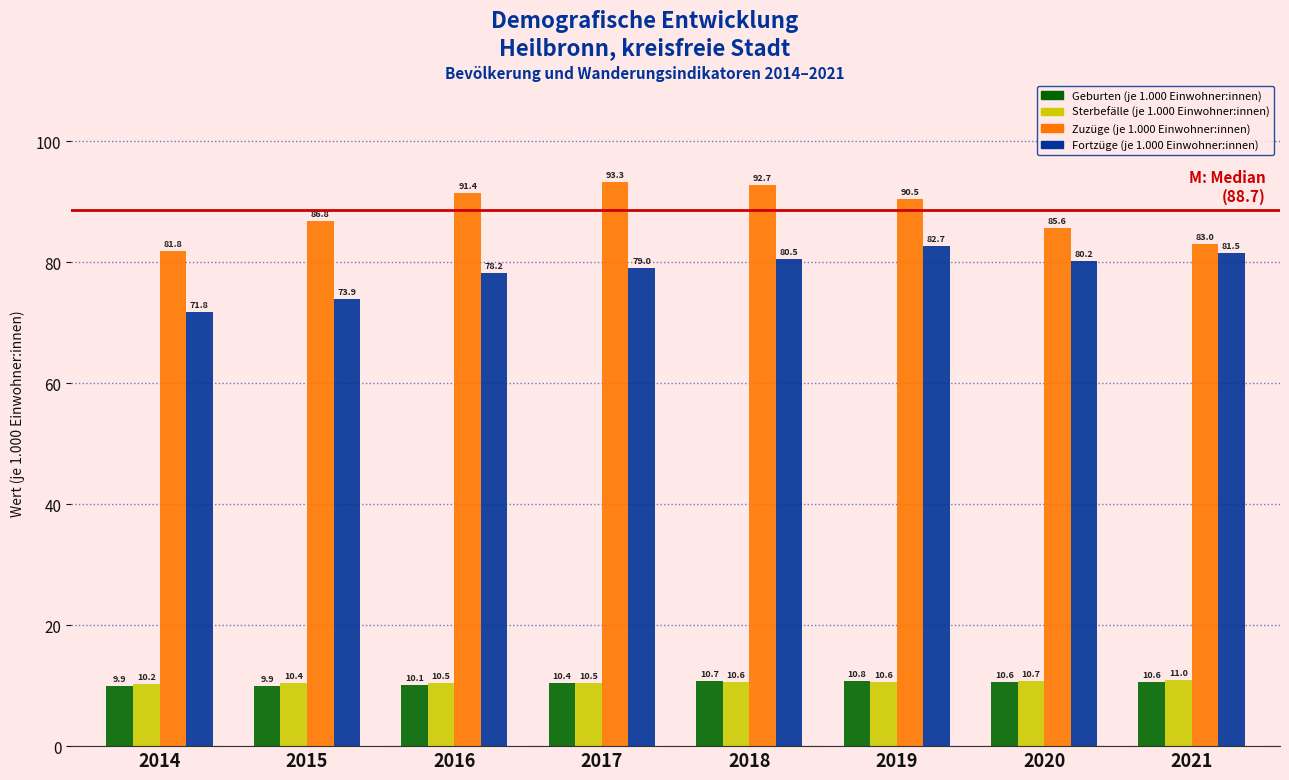

Reading left to right, list all the values displayed in this chart.

Geburten (je 1.000 Einwohner:innen): 9.9	9.9	10.1	10.4	10.7	10.8	10.6	10.6
Sterbefälle (je 1.000 Einwohner:innen): 10.2	10.4	10.5	10.5	10.6	10.6	10.7	11.0
Zuzüge (je 1.000 Einwohner:innen): 81.8	86.8	91.4	93.3	92.7	90.5	85.6	83.0
Fortzüge (je 1.000 Einwohner:innen): 71.8	73.9	78.2	79.0	80.5	82.7	80.2	81.5